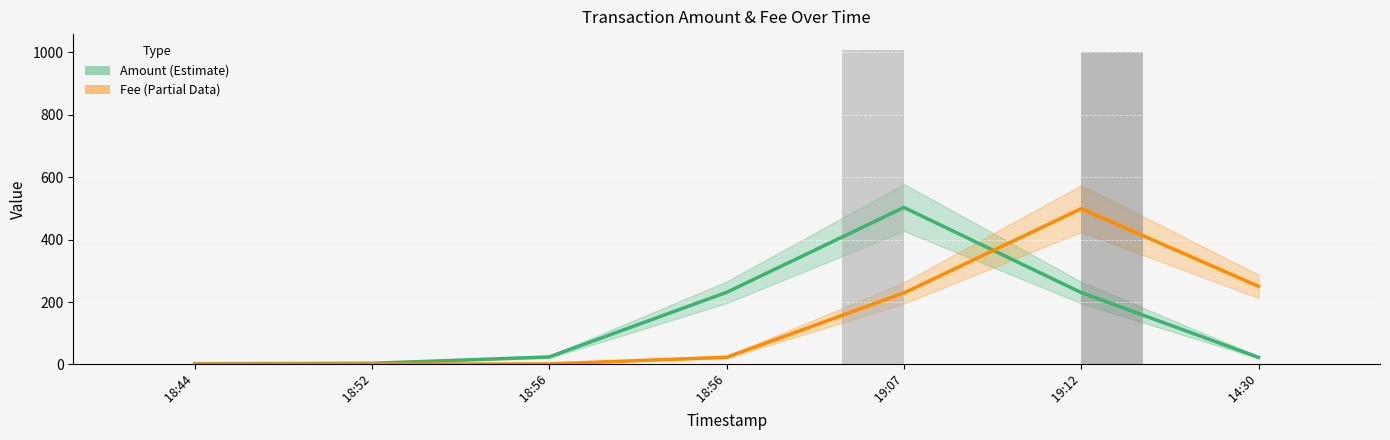

Reading left to right, list all the values displayed in this chart.

Amount:  18:44=2.0	 18:52=3.4	 18:56=24.0	 18:56=231.1	 19:07=503.2	 19:12=230.3	 14:30=22.5
Fee:  18:44=1.0	 18:52=1.0	 18:56=1.4	 18:56=22.9	 19:07=229.1	 19:12=499.4	 14:30=250.4
Amount (raw):  18:44=1.0	 18:52=5.0	 18:56=1.0	 18:56=1.0	 19:07=1008.5	 19:12=0.0	 14:30=0.0
Fee (raw):  18:44=1.0	 18:52=1.0	 18:56=1.0	 18:56=1.0	 19:07=1.0	 19:12=1000.0	 14:30=0.1